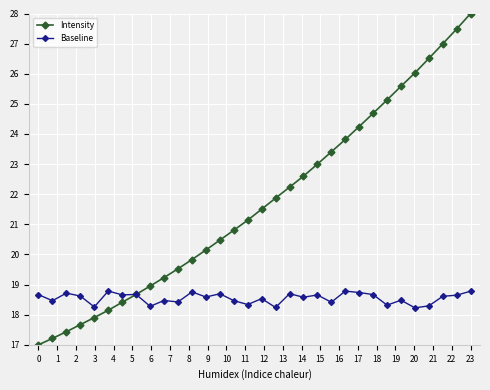

List the series in order of their peak value, highest first.

Intensity, Baseline